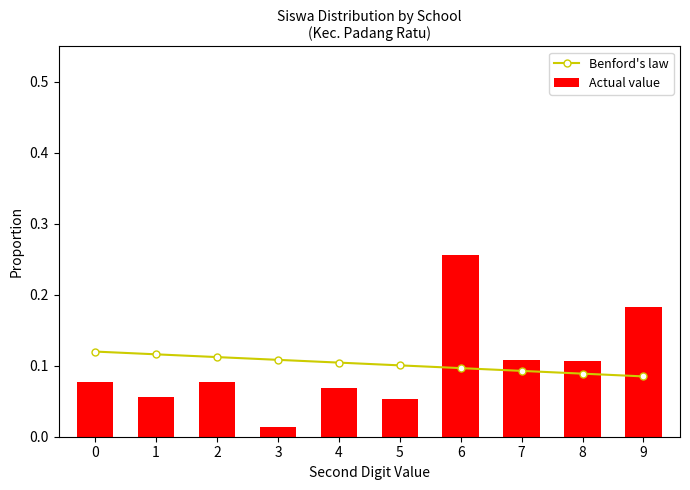

Which series has the largest total across all categories?

Benford's law